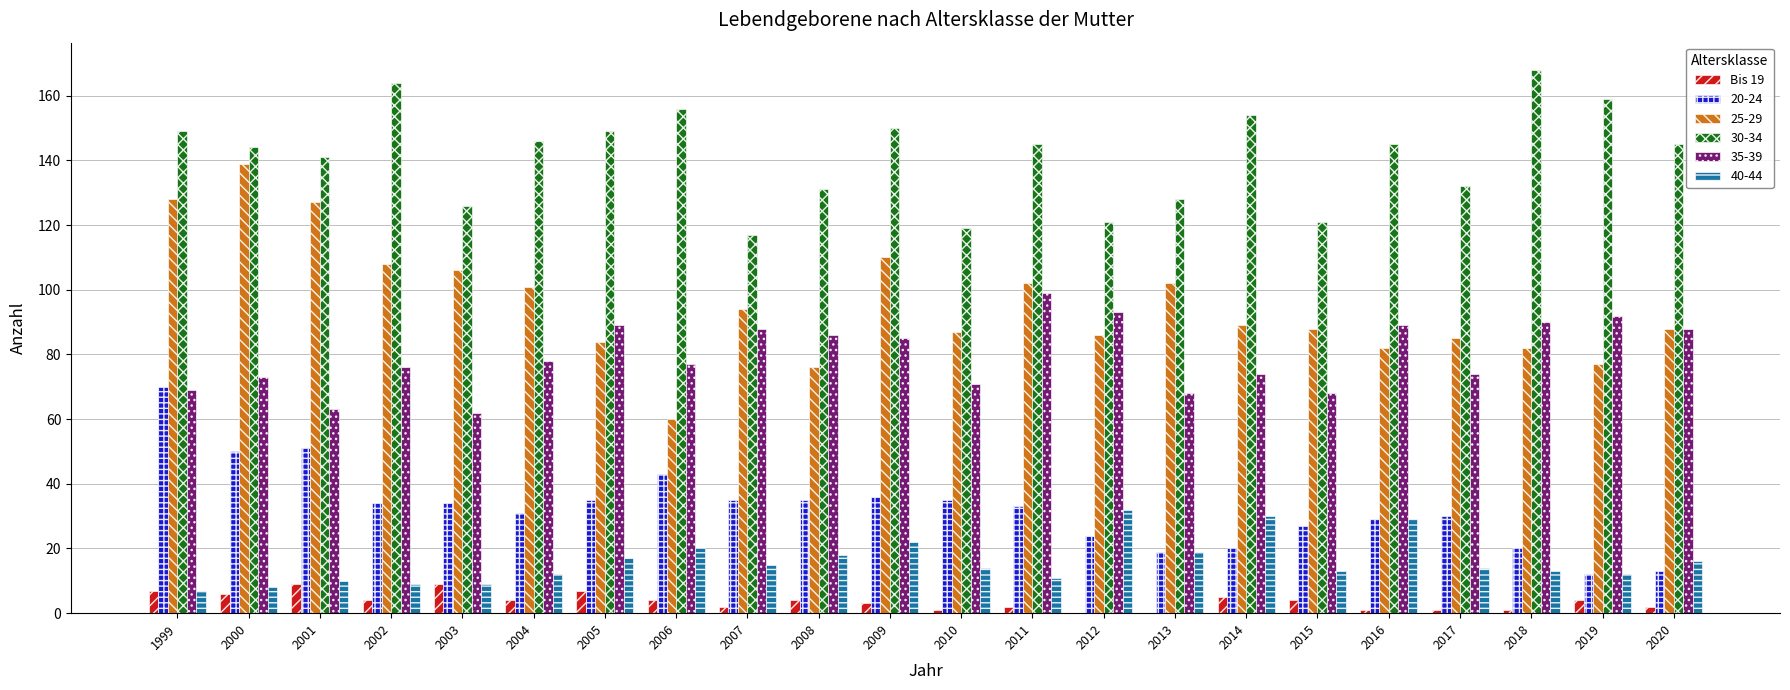

Which label corresponds to the largest value in the chart?

2018